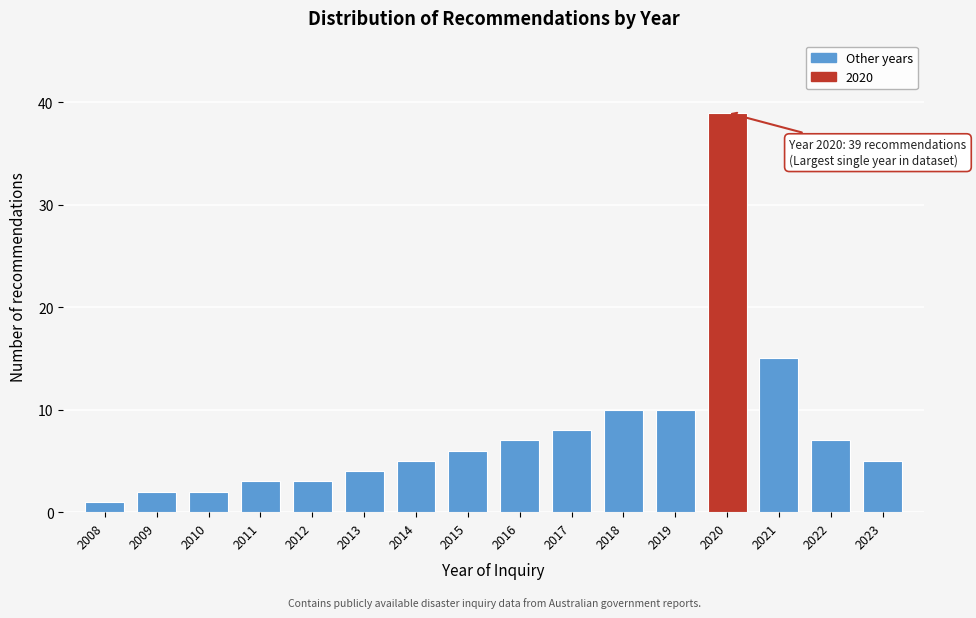

Reading left to right, list all the values displayed in this chart.

1	2	2	3	3	4	5	6	7	8	10	10	39	15	7	5